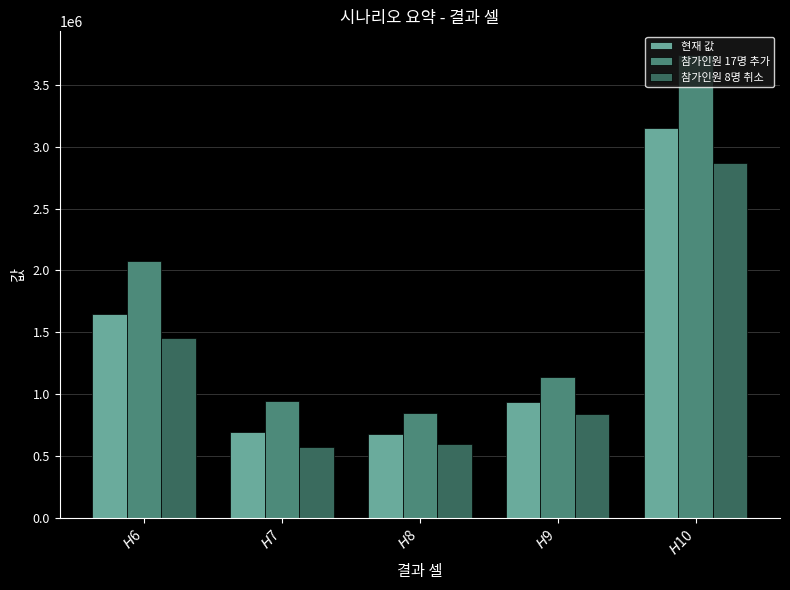

What is the minimum value shown in the chart?

570000